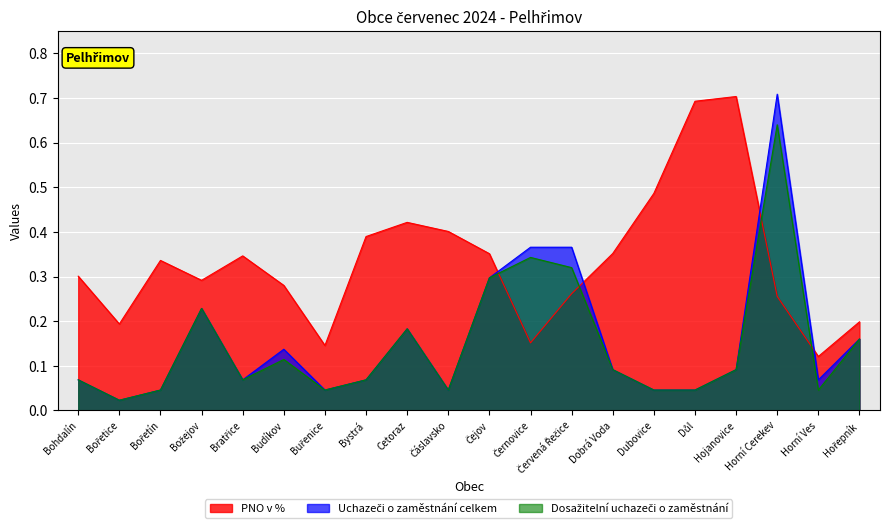

What is the total value across all series at Dobrá Voda?

0.5